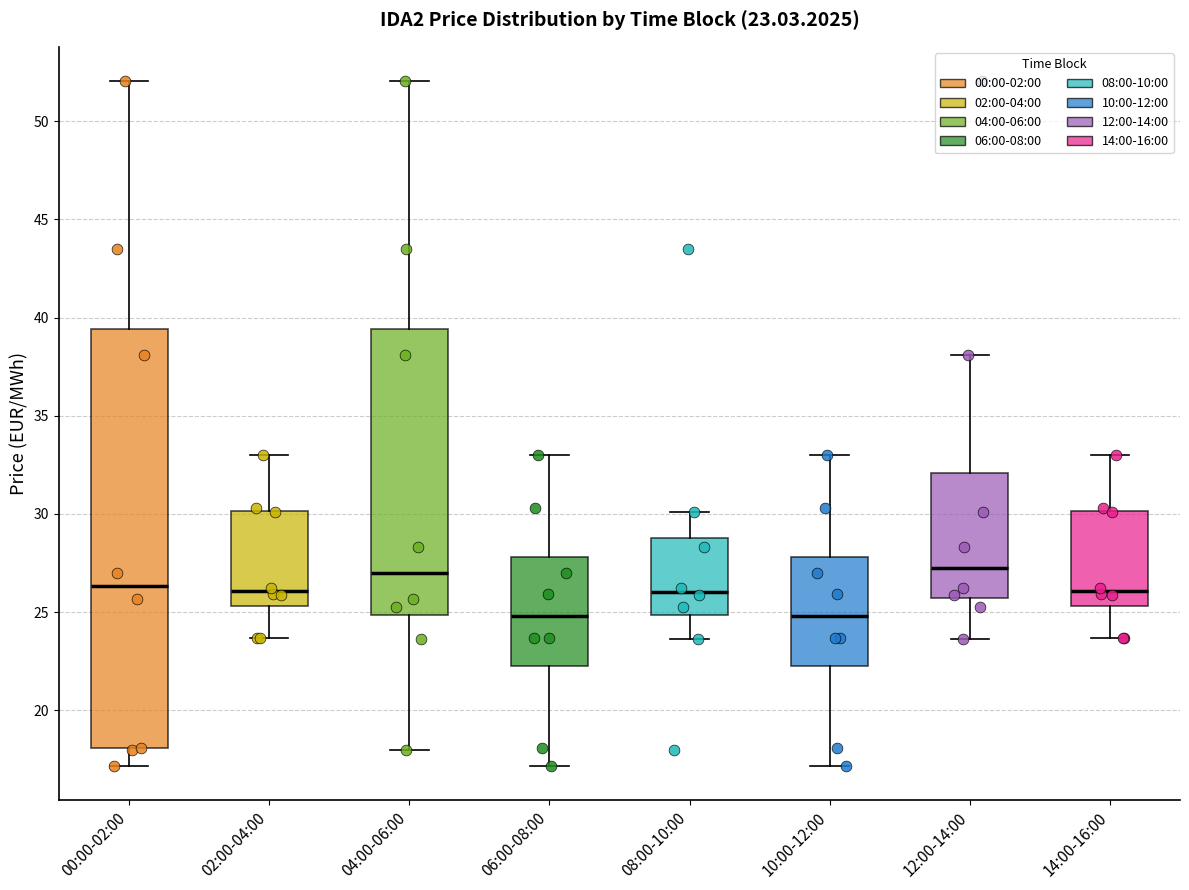

Comparing the boxes themselves (not the whiskers), which one is the tallest?

00:00-02:00